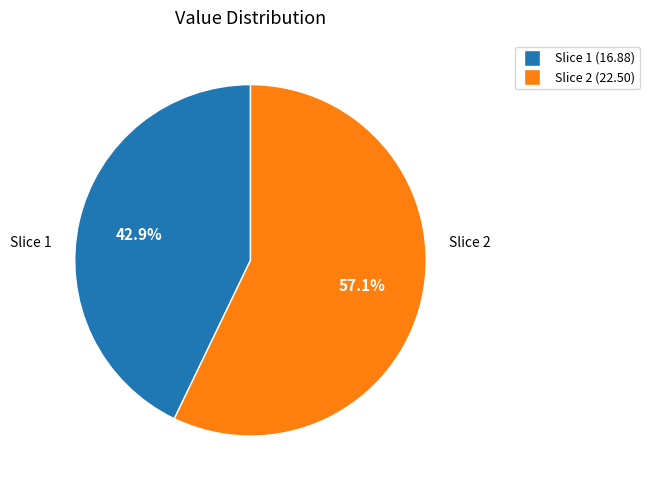

Is there any slice that represents more than half of the pie?

Yes